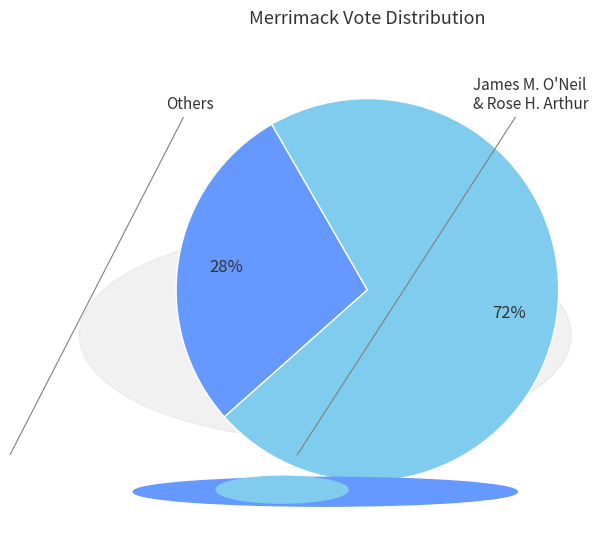

Does any single category account for the majority?

Yes